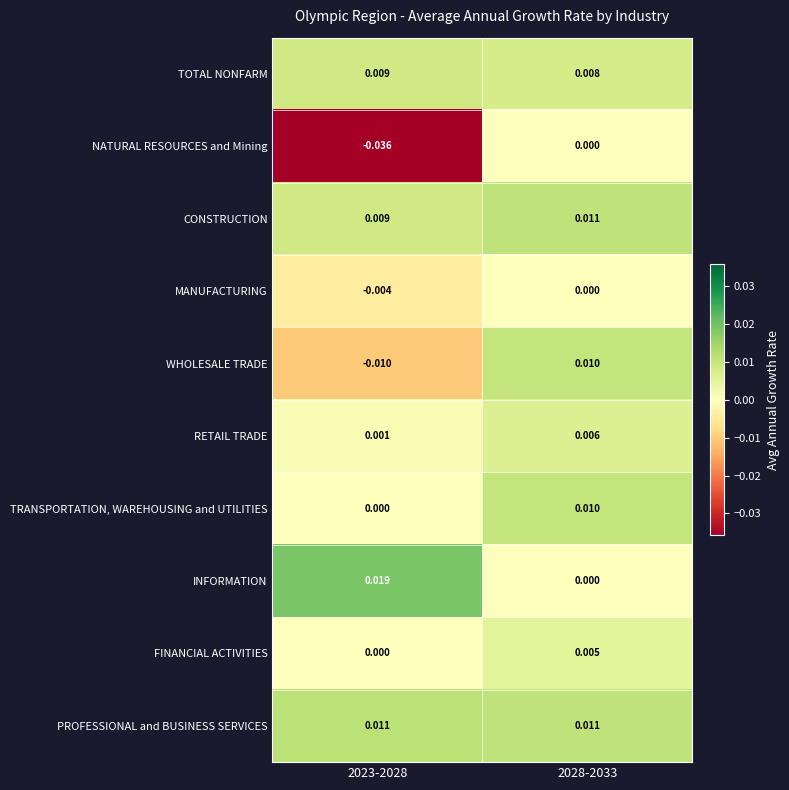

Which series has the largest range (max minus min)?

NATURAL RESOURCES and Mining